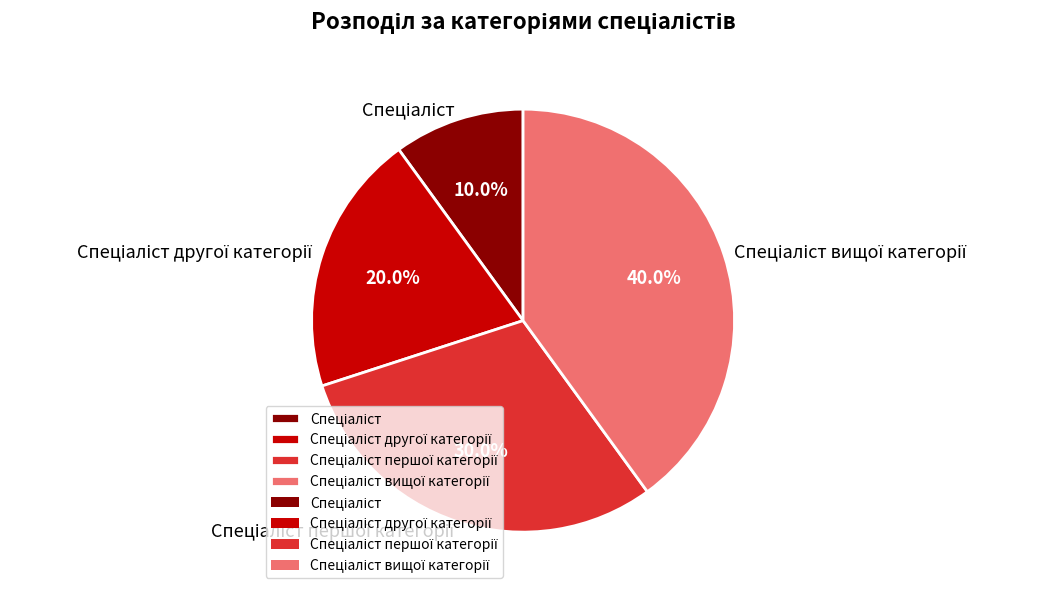

Is there any slice that represents more than half of the pie?

No